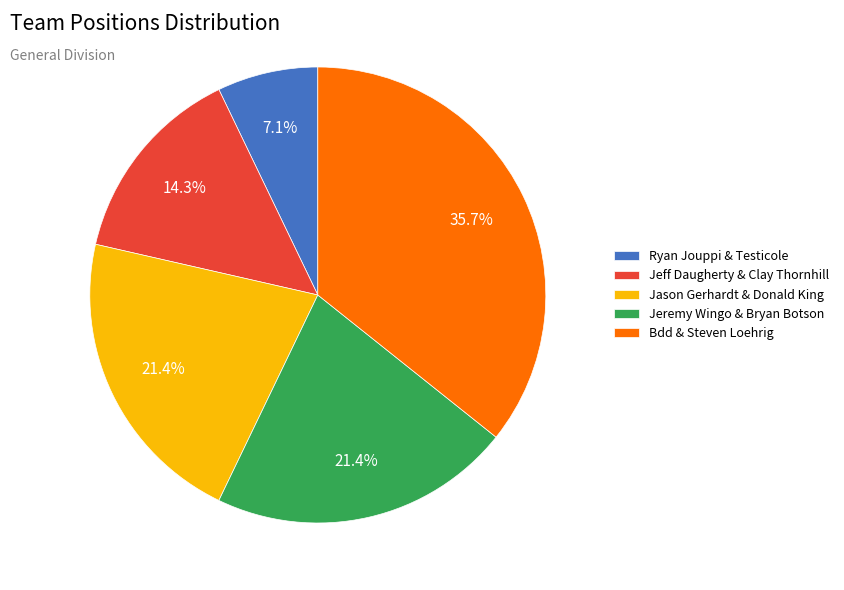

Which category has the smallest portion of the pie?

Ryan Jouppi & Testicole